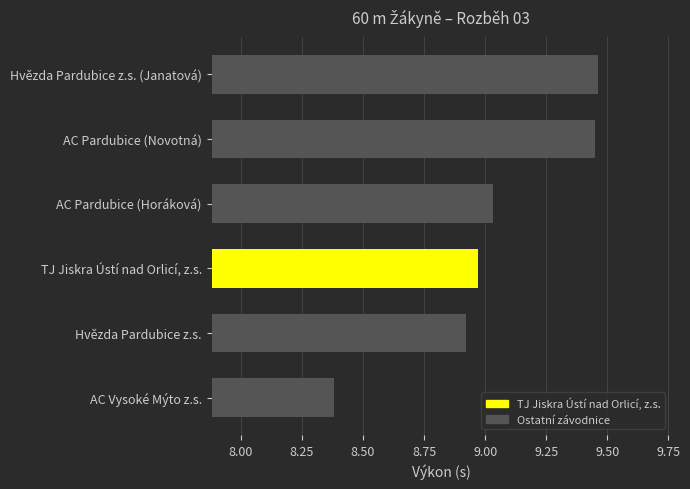

What is the sum of all values?

54.2